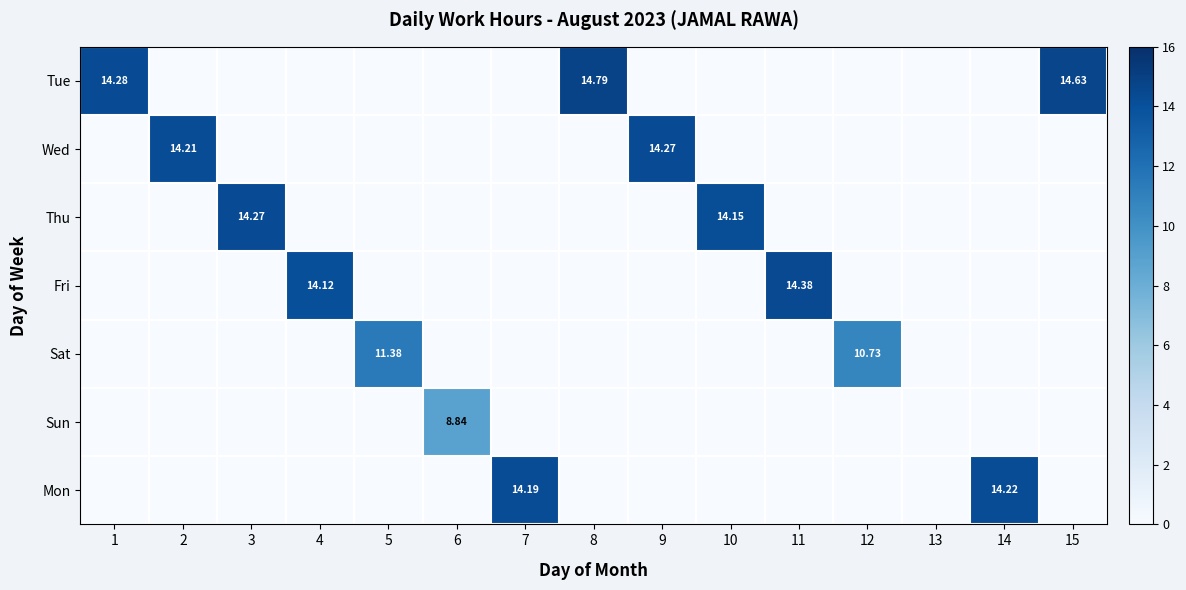

Is it true that Sat equals 4.5 at 15?

False